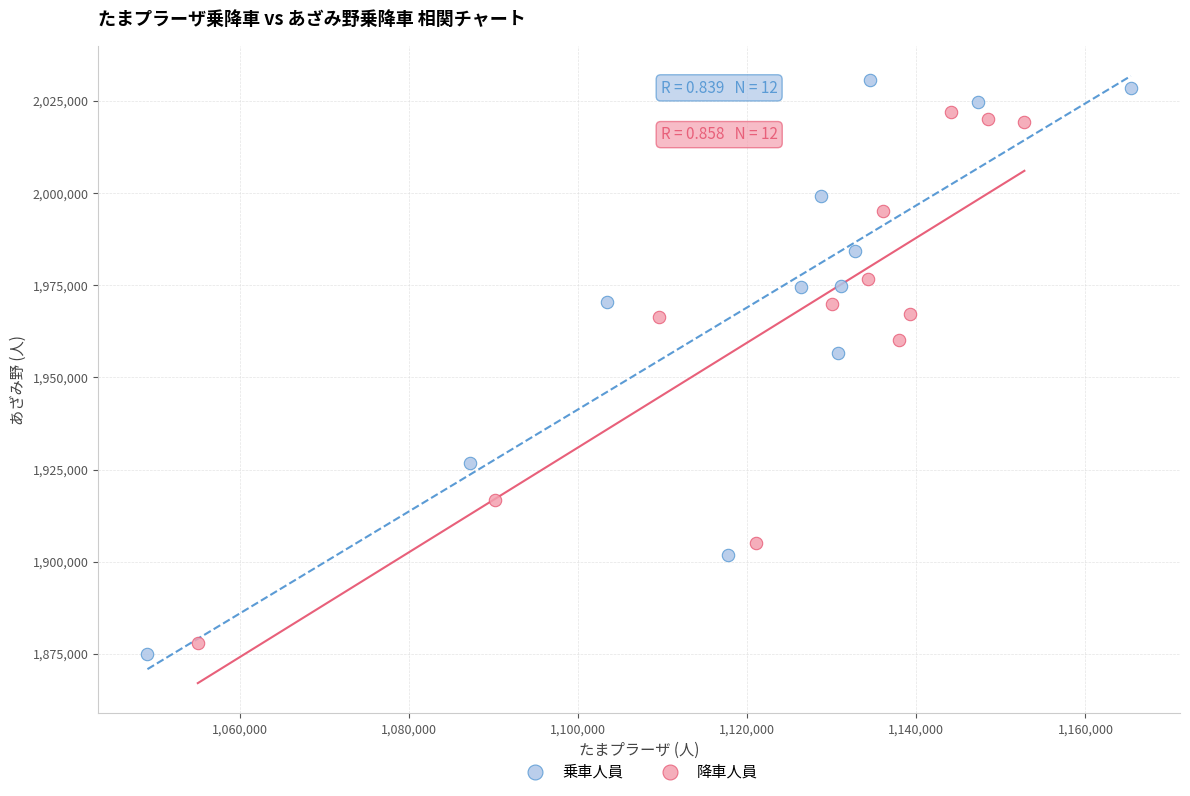

Which series reaches the maximum Y coordinate?

乗車人員